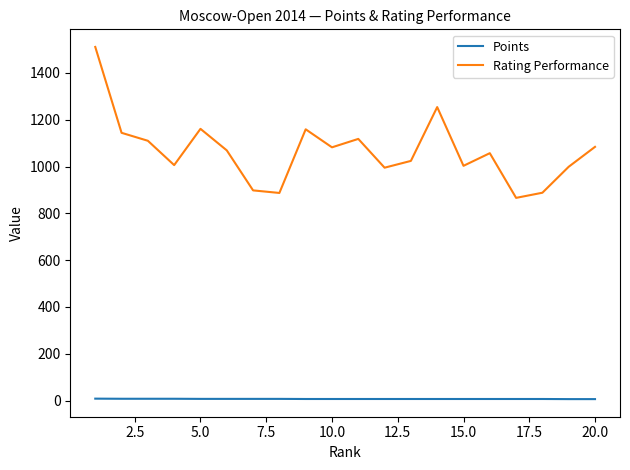

At how many categories does at least one series exceed 601?

20